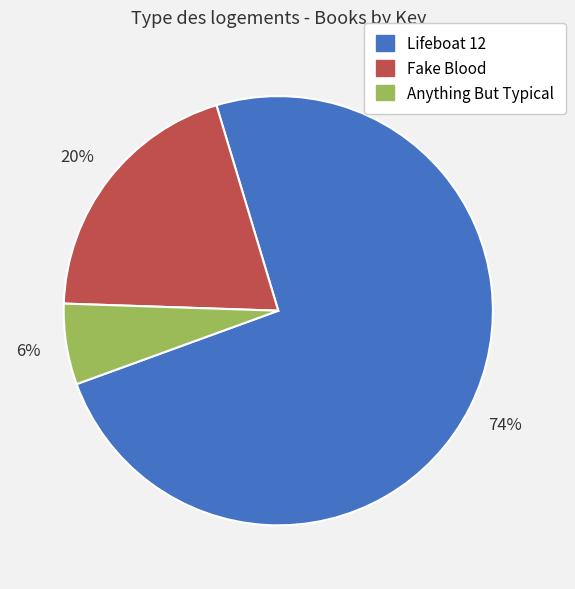

To the nearest percent, what is the difference between the Lifeboat 12 and Fake Blood slice percentages?

54%